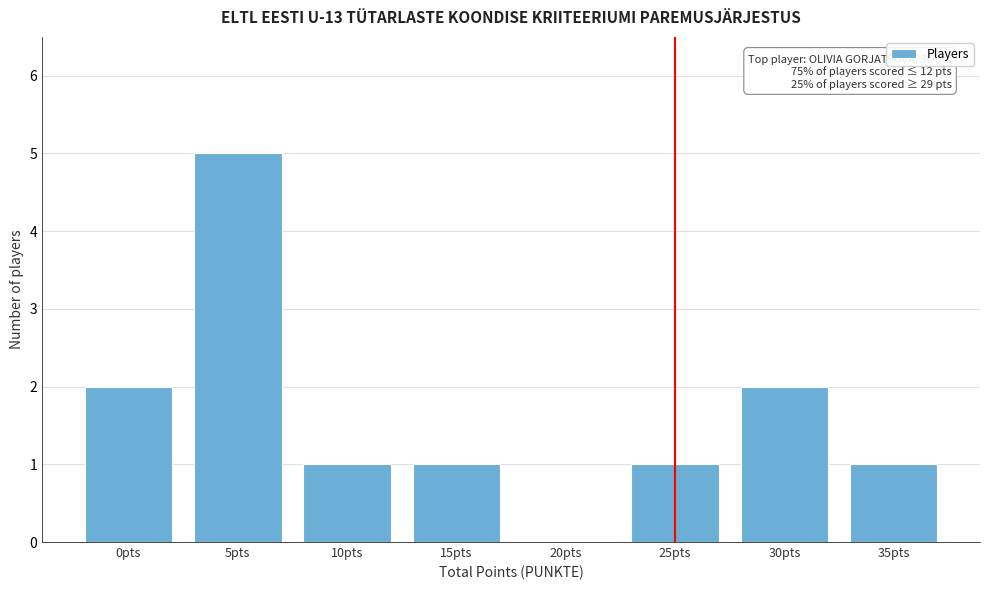

Reading left to right, list all the values displayed in this chart.

0pts=2	5pts=5	10pts=1	15pts=1	20pts=0	25pts=1	30pts=2	35pts=1